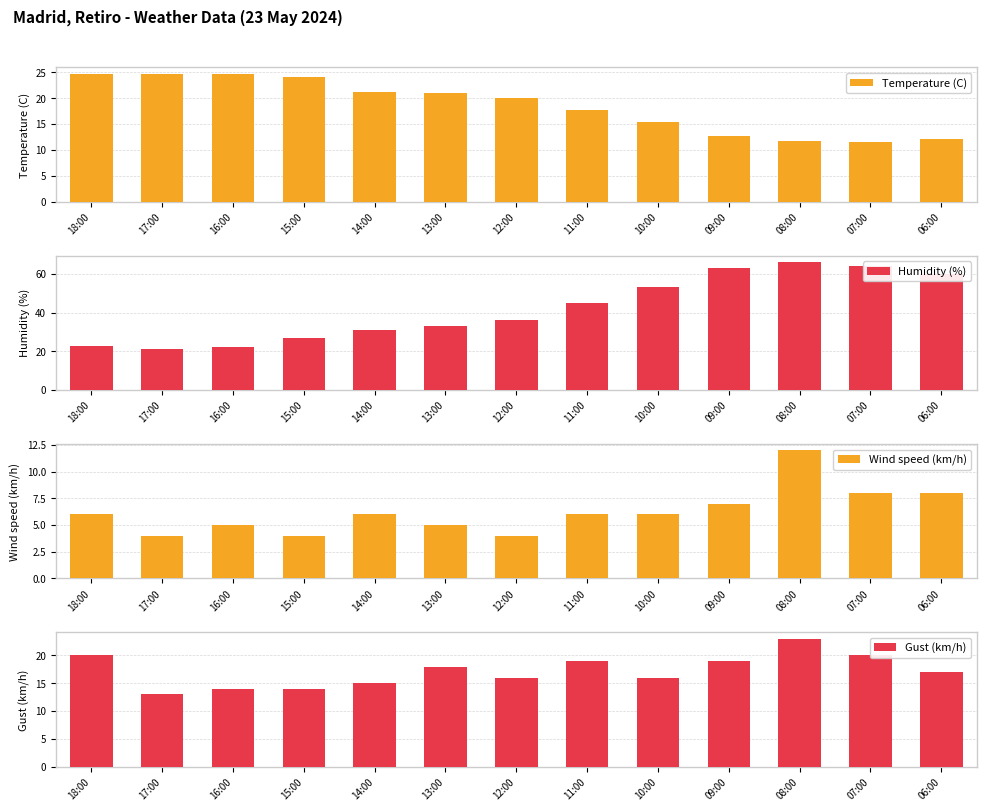

At how many categories does at least one series exceed 42?

6